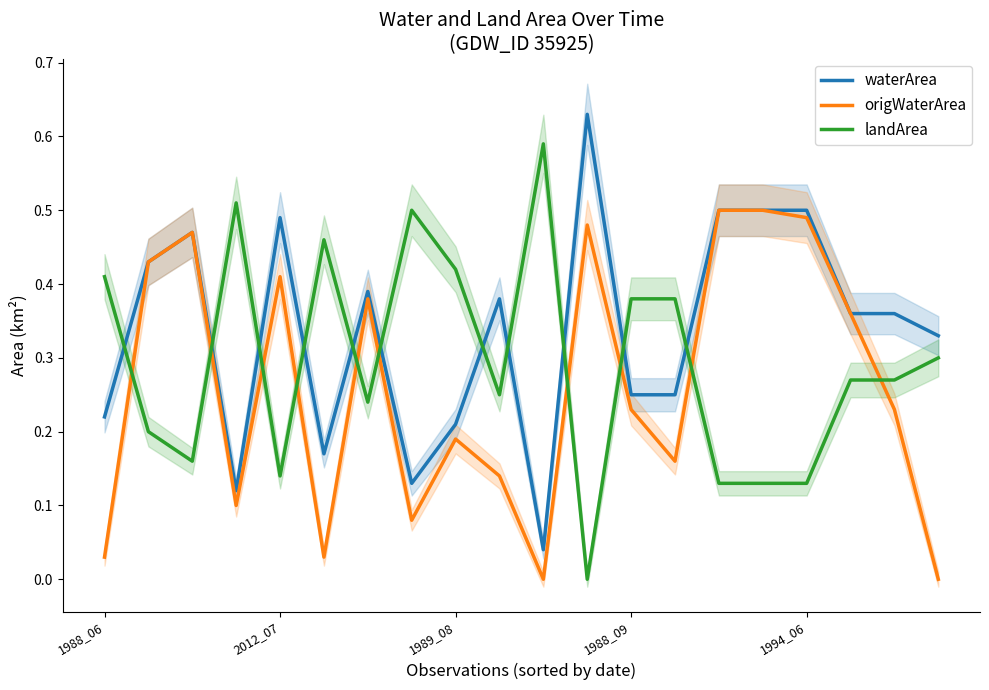

True or false: waterArea has a value of 0.2 at 2012_07.

False